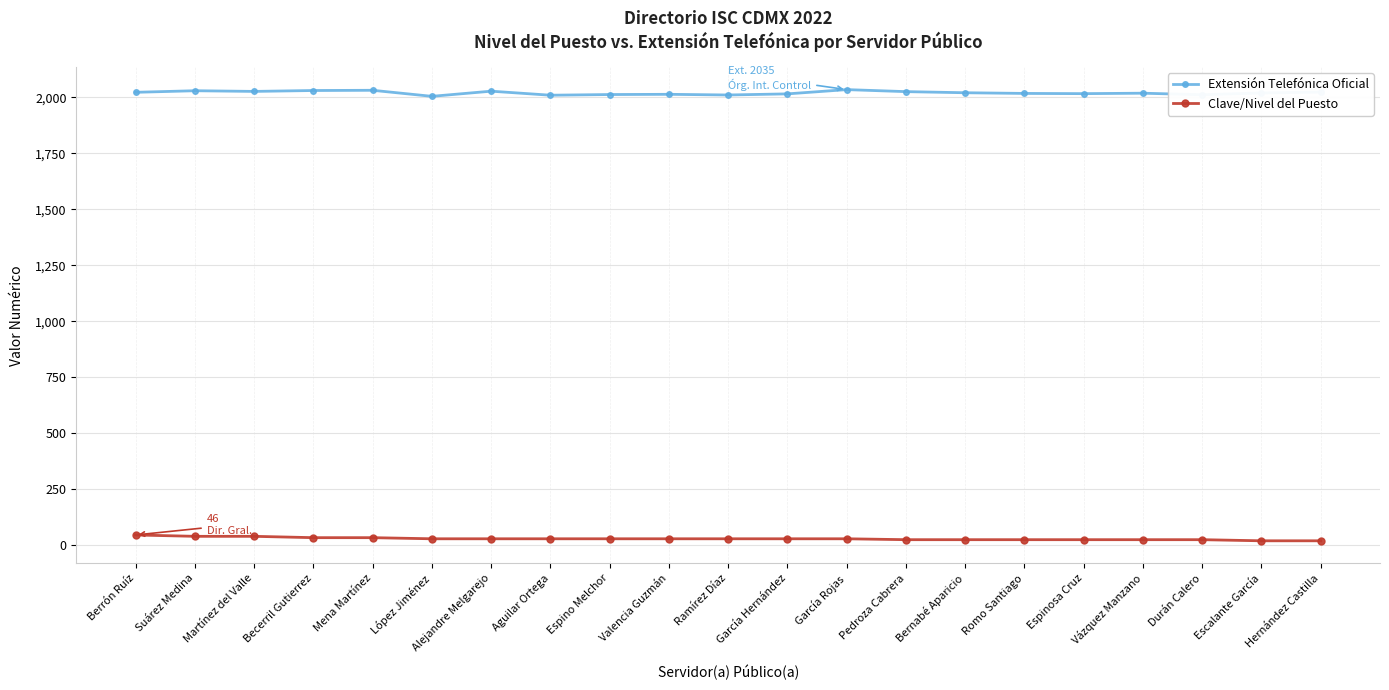

What is the lowest value of the Extensión Telefónica Oficial series?

2005